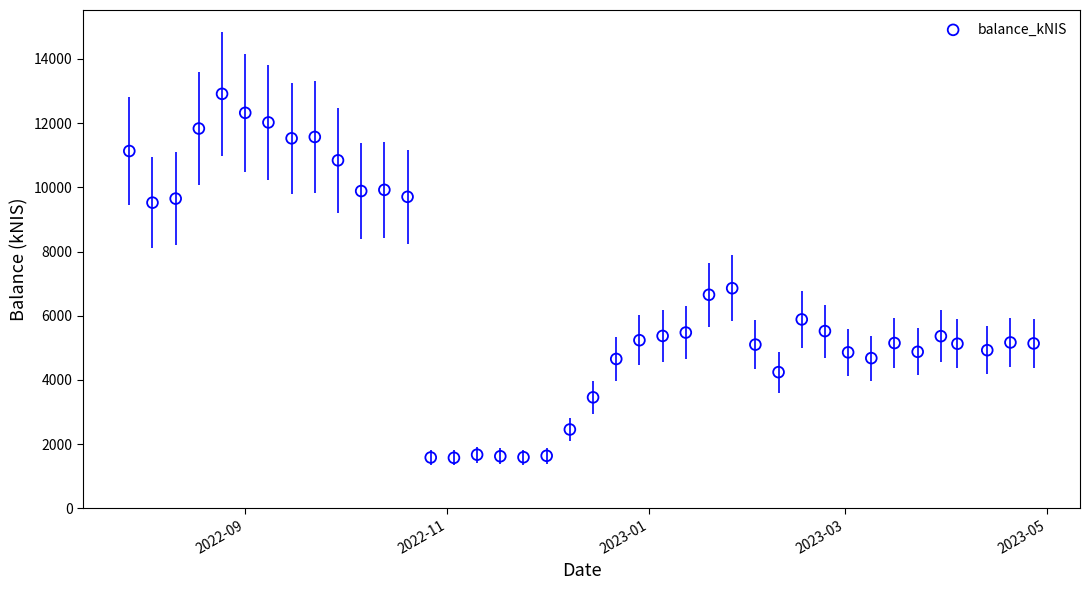

What is the range of Y values (max minus min)?

11341.0